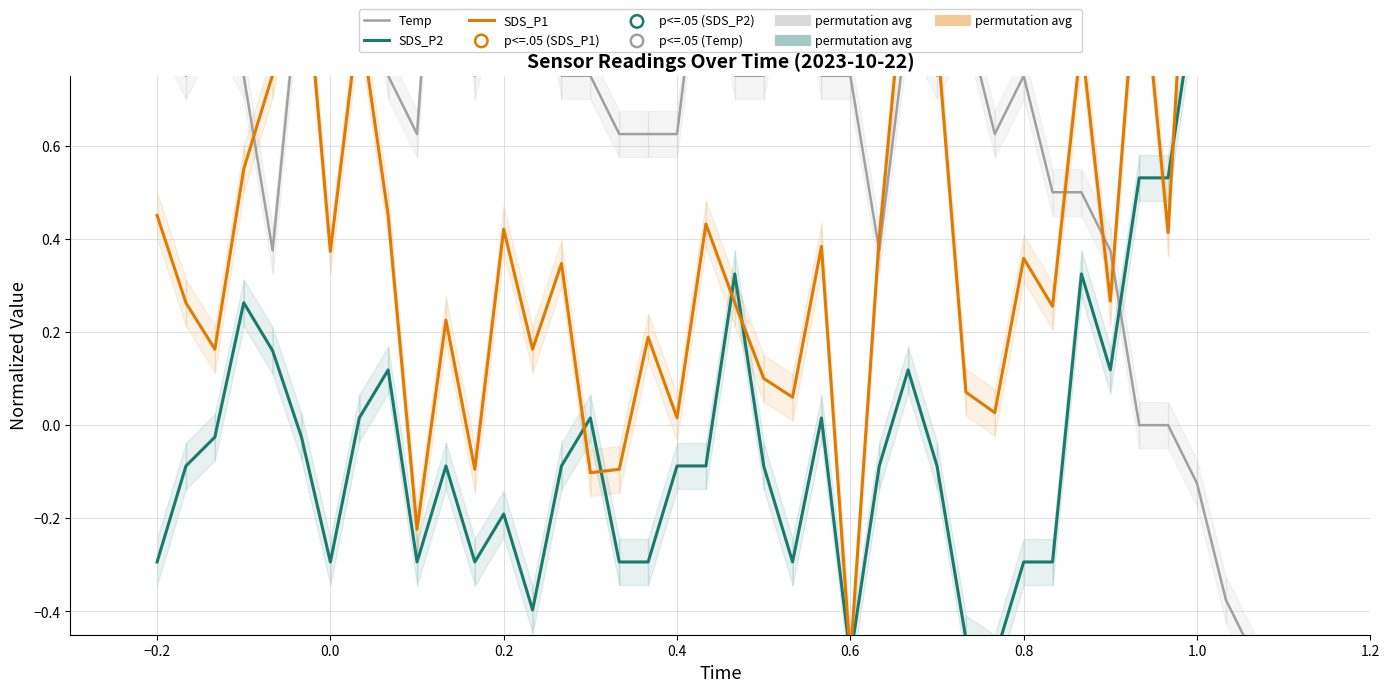

Which series has the largest Y range (max minus min)?

SDS_P1